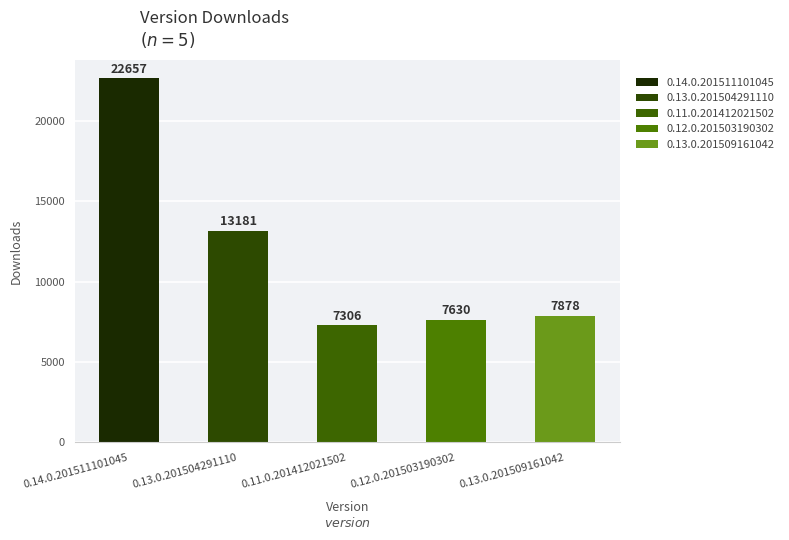

The chart shows a value of 8391 at 0.13.0.201504291110. True or false?

False